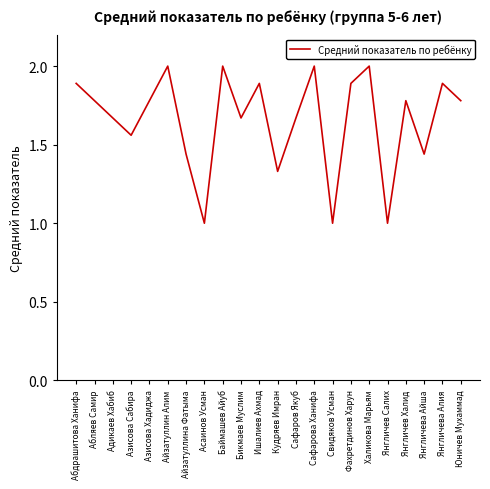

True or false: the data shows 0.9 at Айзатуллина Фатыма.

False